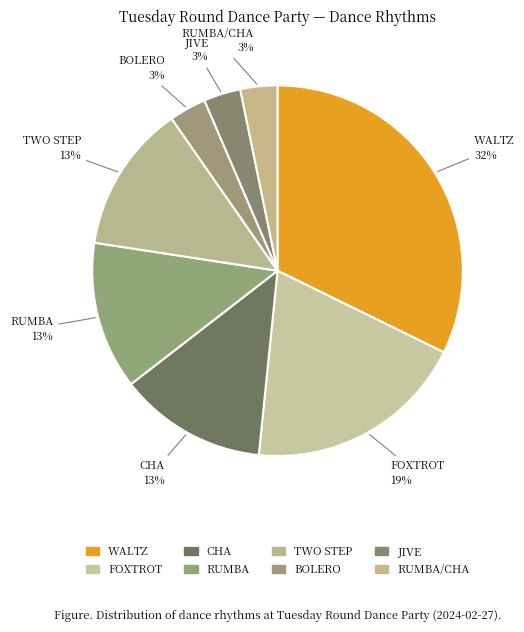

How many segments does this pie chart have?

8